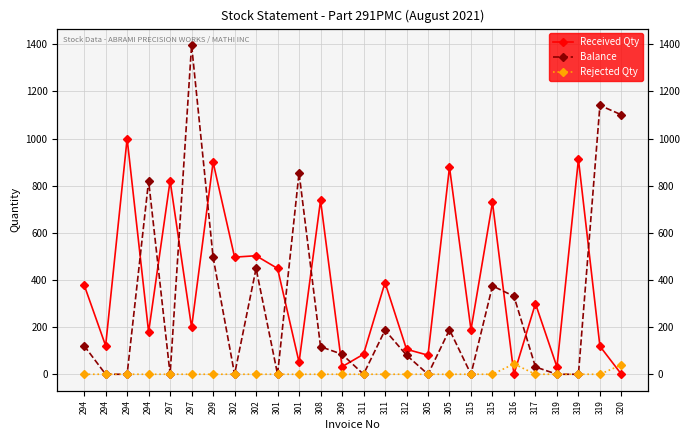

What is the maximum value for Balance?

1397